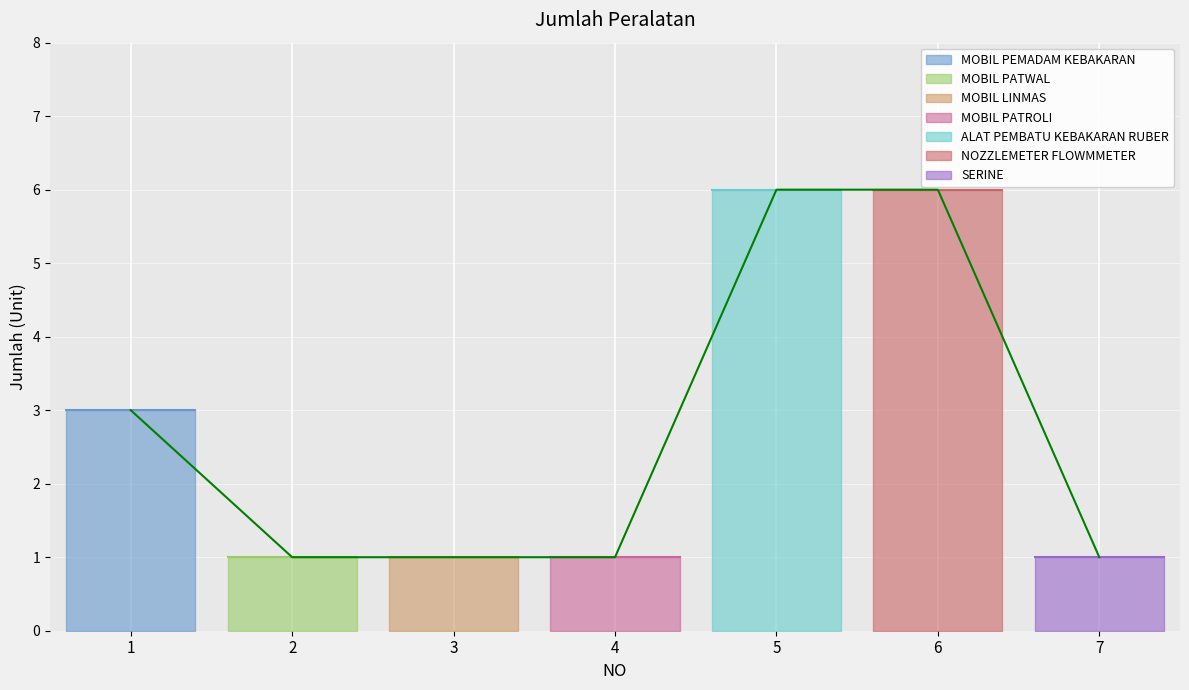

Which has a higher value, 6 or 3?

6